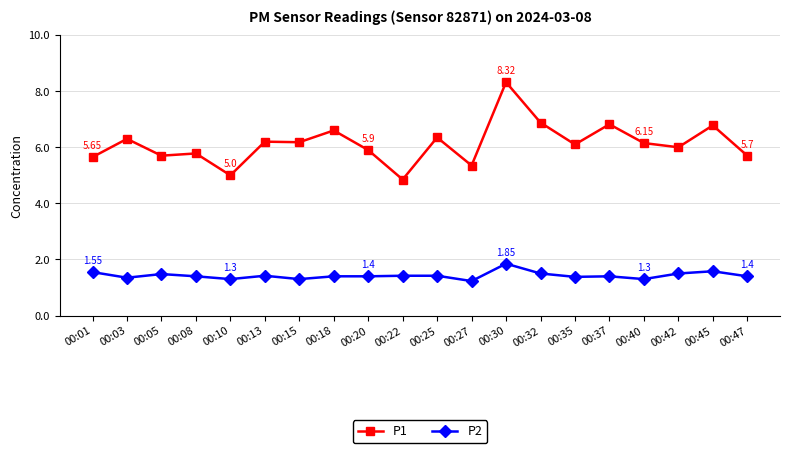

What is the spread (max minus min) of values at 00:05?

4.2